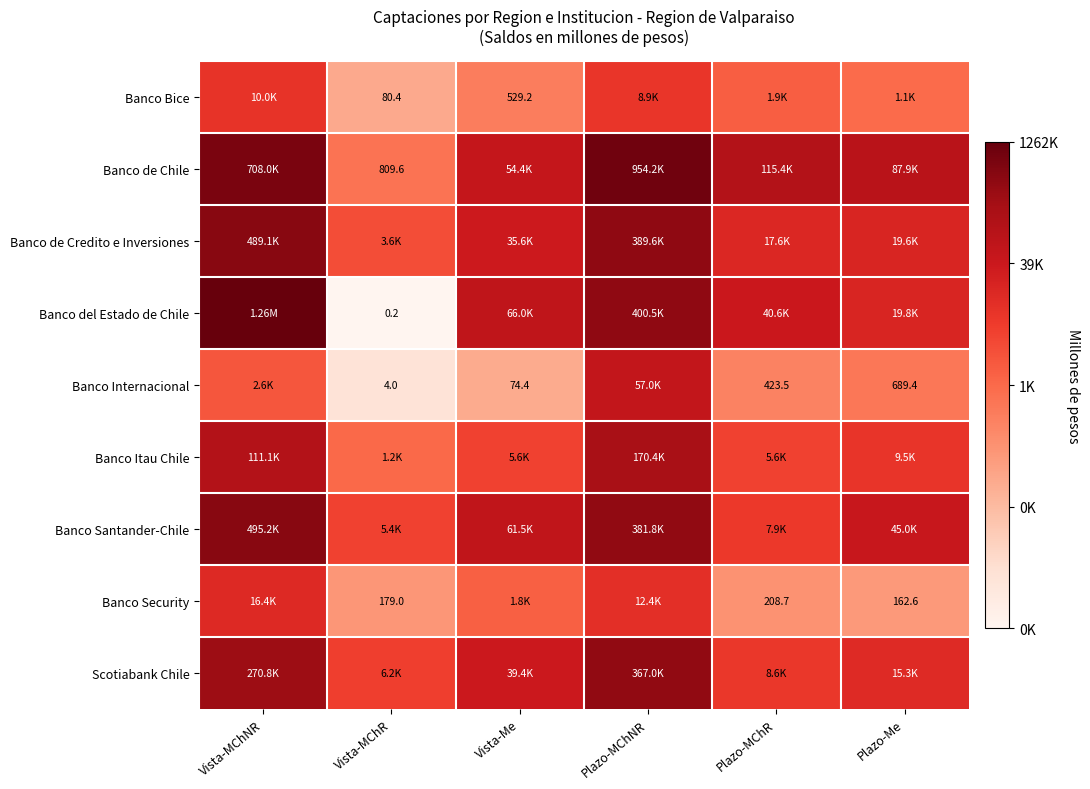

Between Plazo-Me and Plazo-MChR, which is larger?

Plazo-MChR